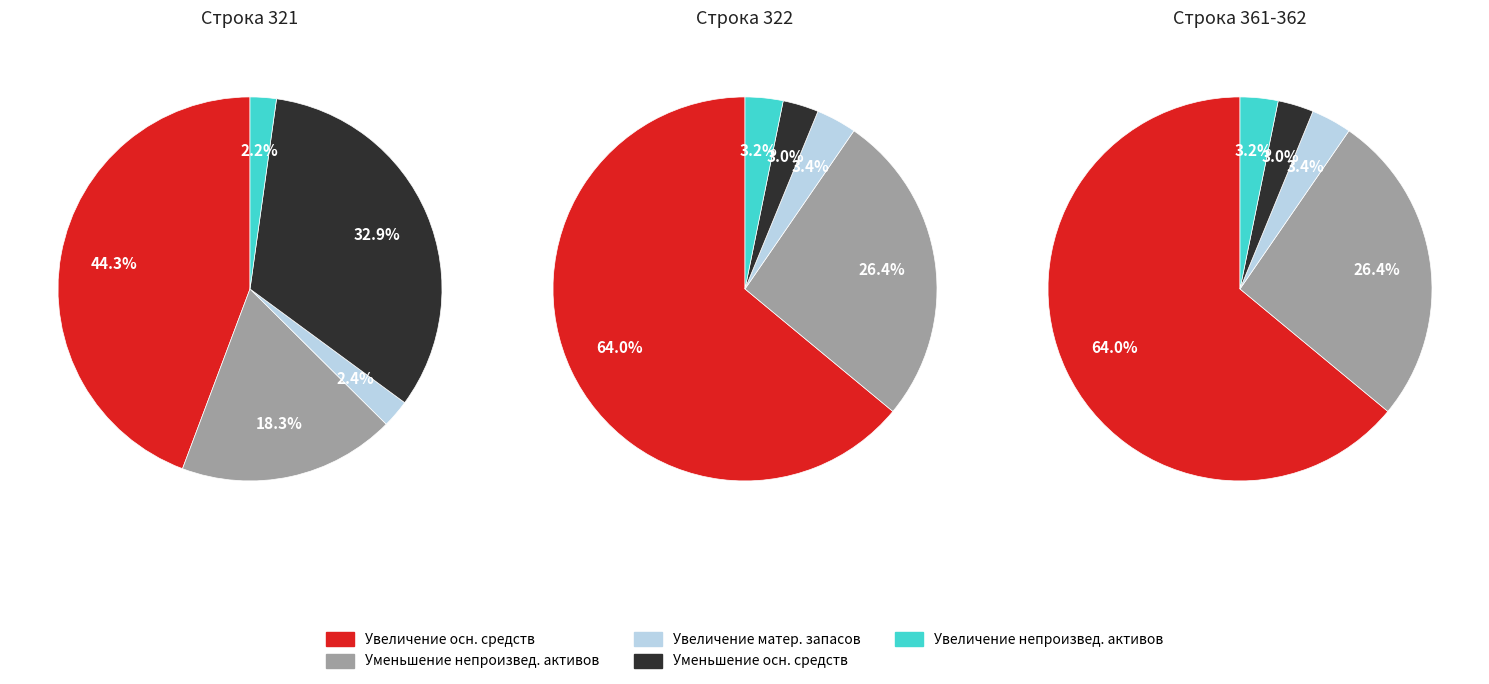

Combined, do 1 and 2 account for over 50%?

Yes